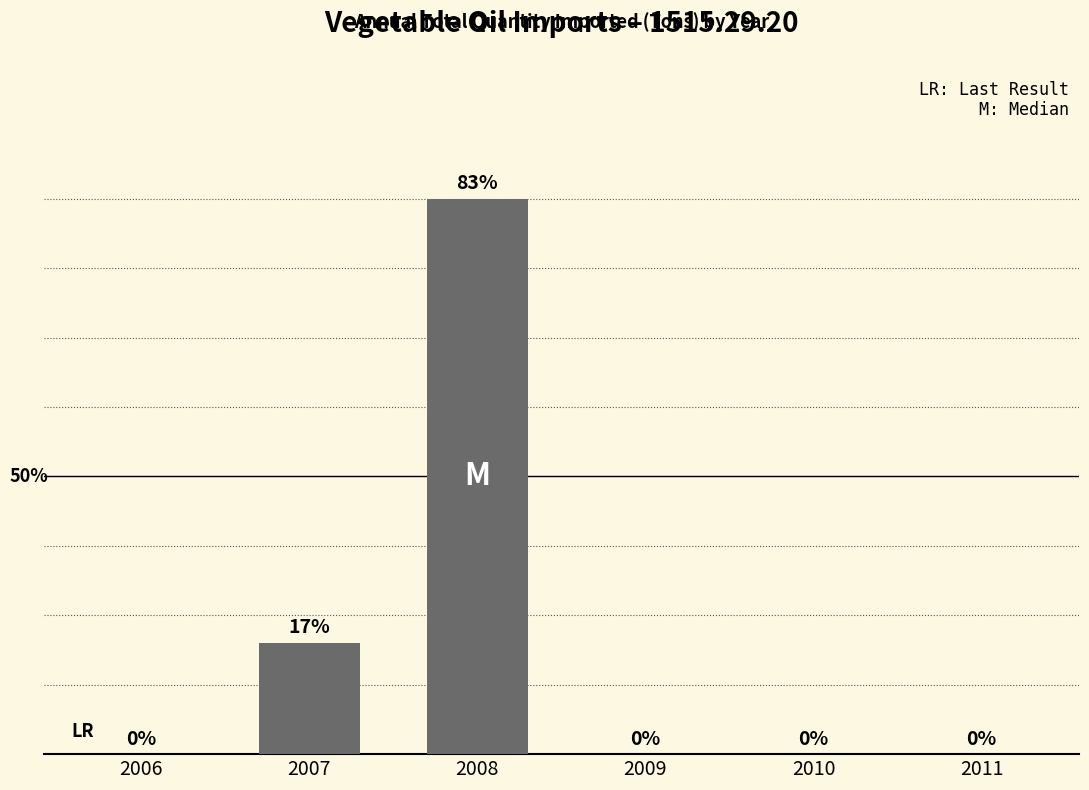

Reading right to left, extract all data points from this chart.

2011=0	2010=0	2009=0	2008=5	2007=1	2006=0